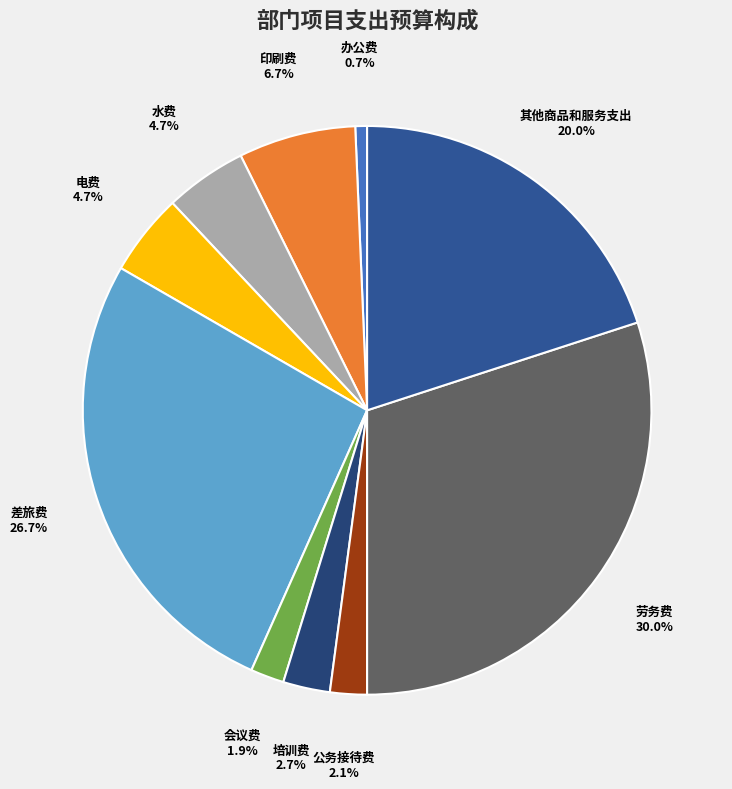

To the nearest percent, what is the difference between the largest and smallest slice percentages?

29%